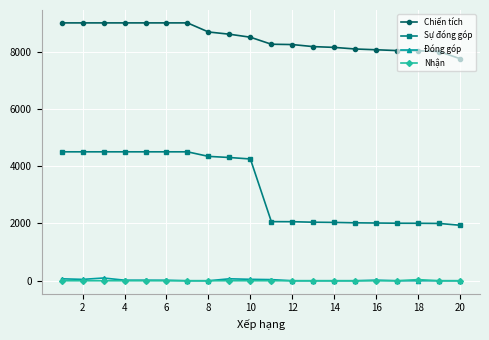

Which series has the largest range (max minus min)?

Sự đóng góp